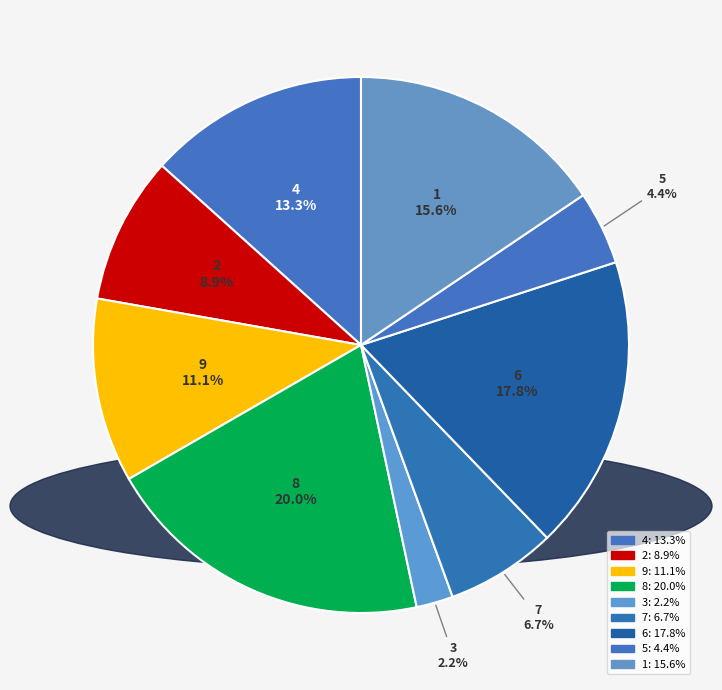

How many segments does this pie chart have?

9